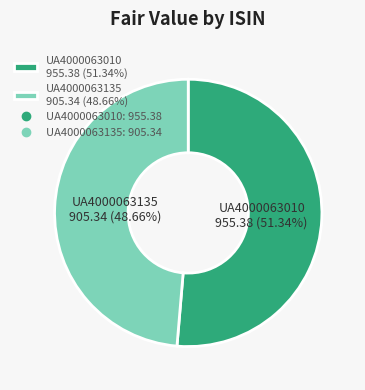

Rank the categories by value from highest to lowest.

UA4000063010, UA4000063135